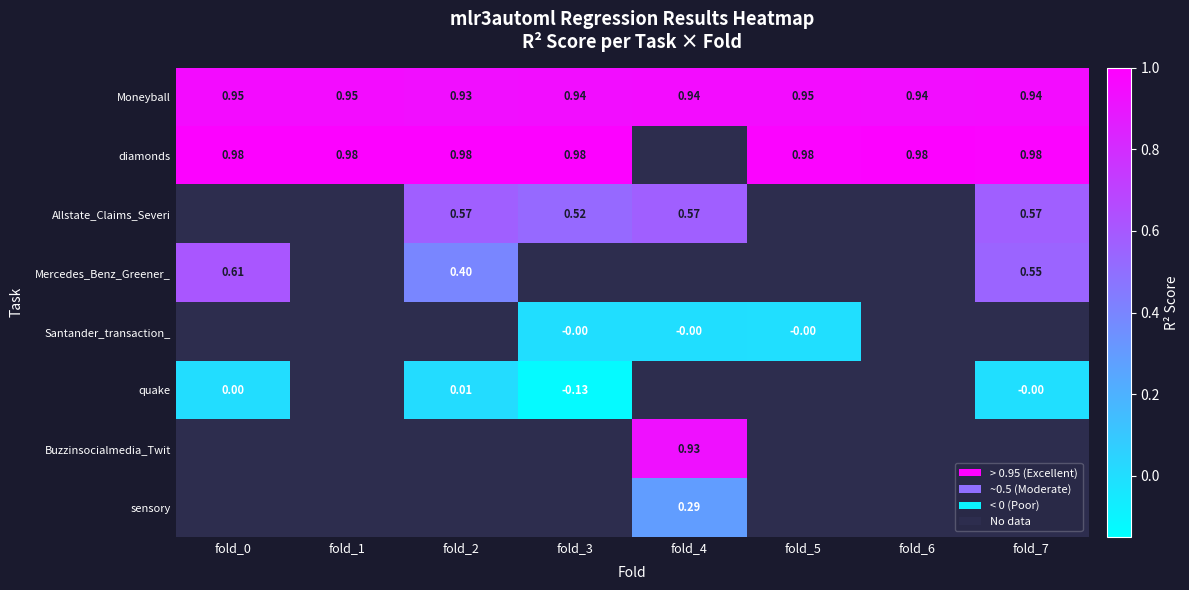

The value of diamonds at fold_5 is 1.0. True or false?

True